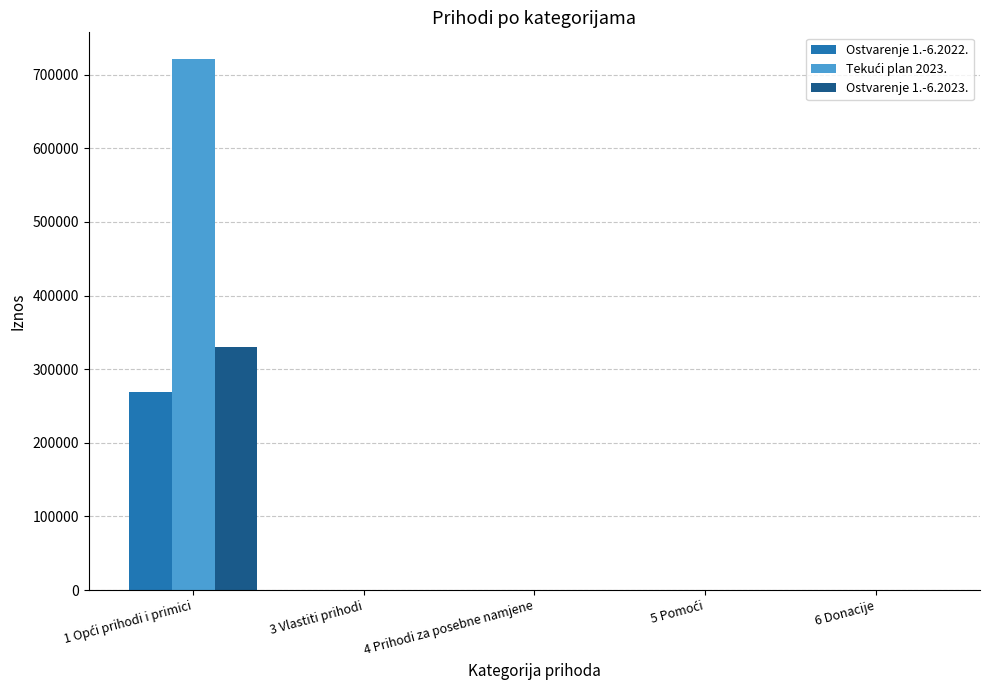

What is the greatest value displayed?

721497.0